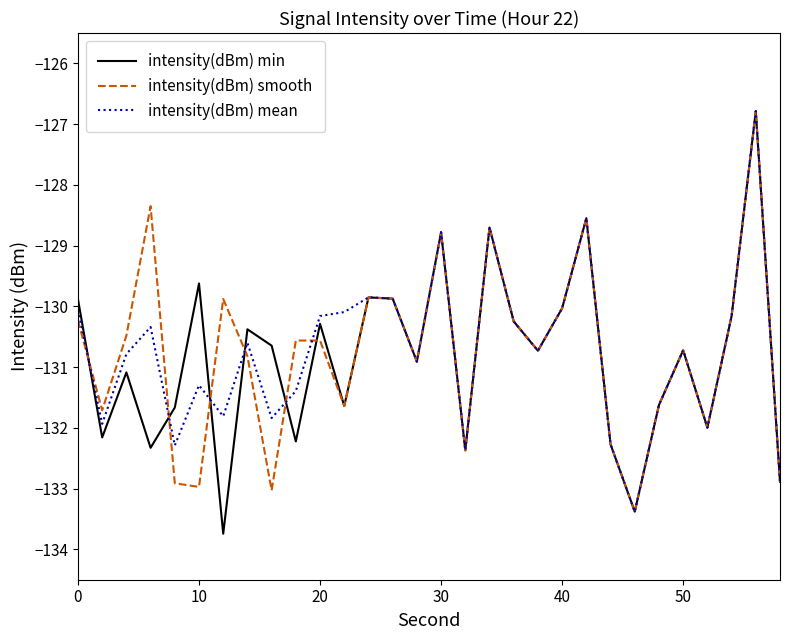

What is the lowest value of the intensity(dBm) smooth series?

-133.4